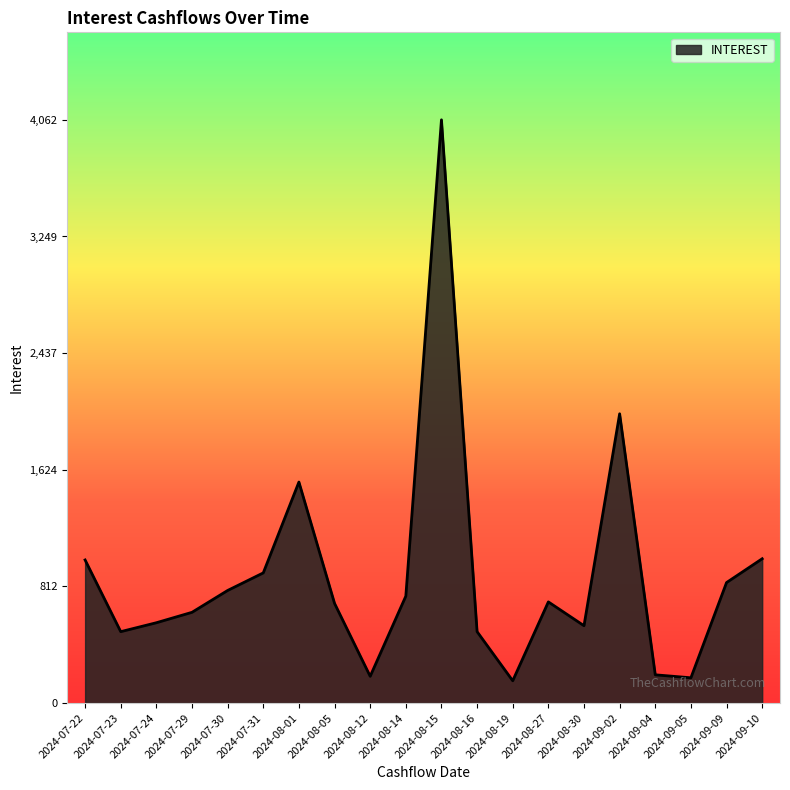

The value at 2024-07-31 is 906.7. True or false?

True